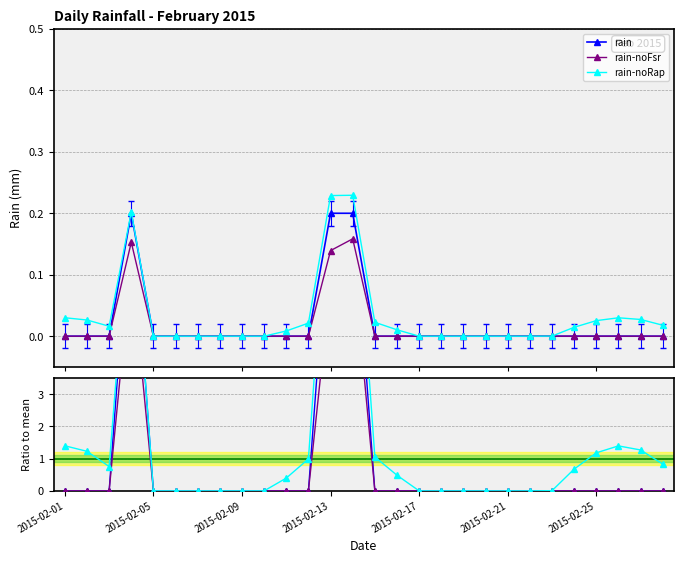

Which series has the largest range (max minus min)?

rain-noRap ratio